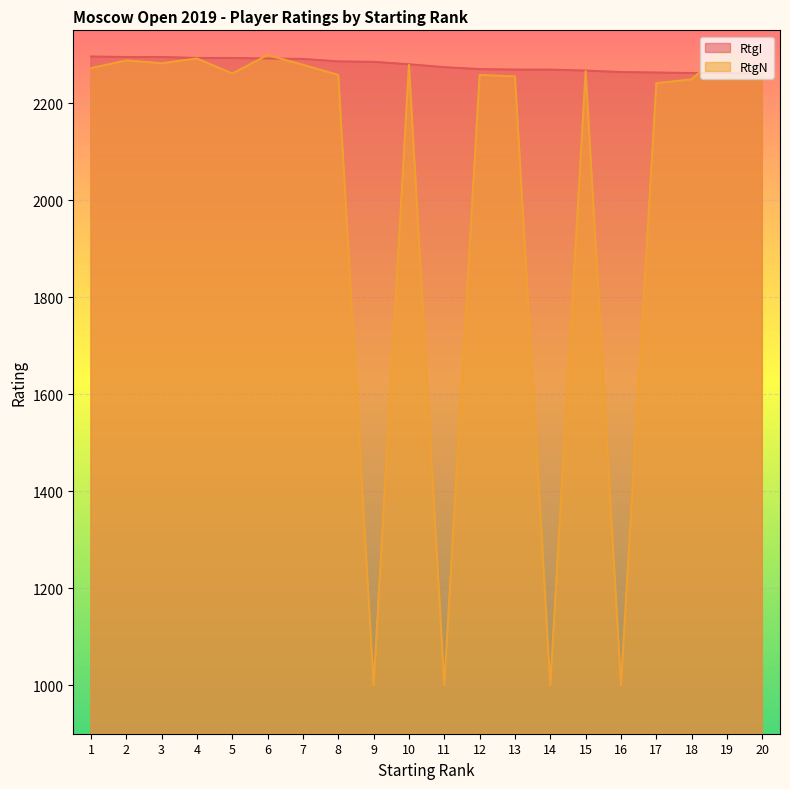

Between 16 and 20, which is larger?

16